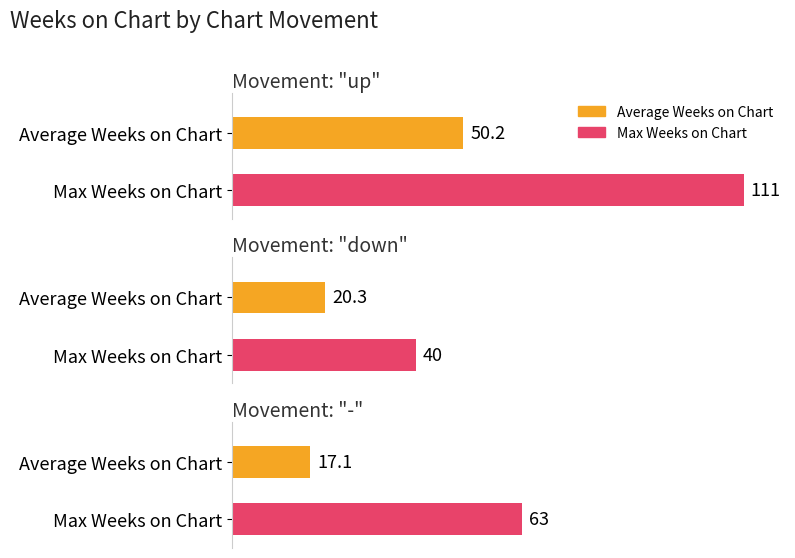

Which has a higher value, up or down?

up